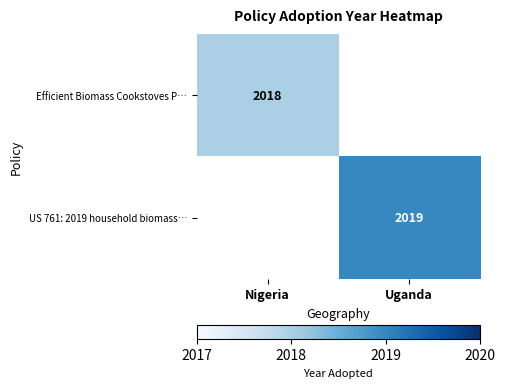

Is it true that Efficient Biomass Cookstoves P… equals 2018 at Nigeria?

True